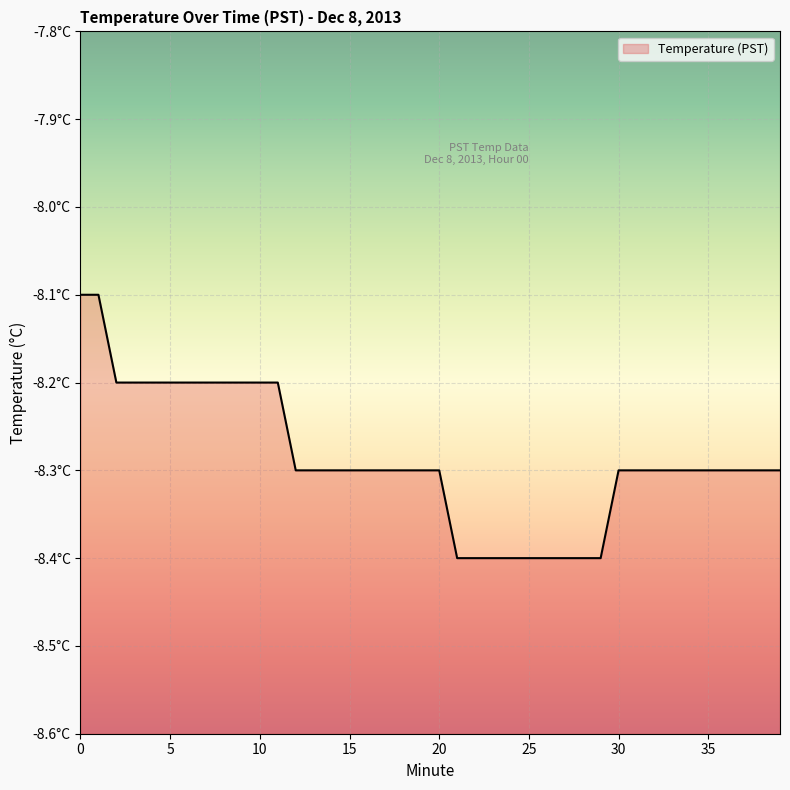

Does the chart display data point markers on the line(s)?

No